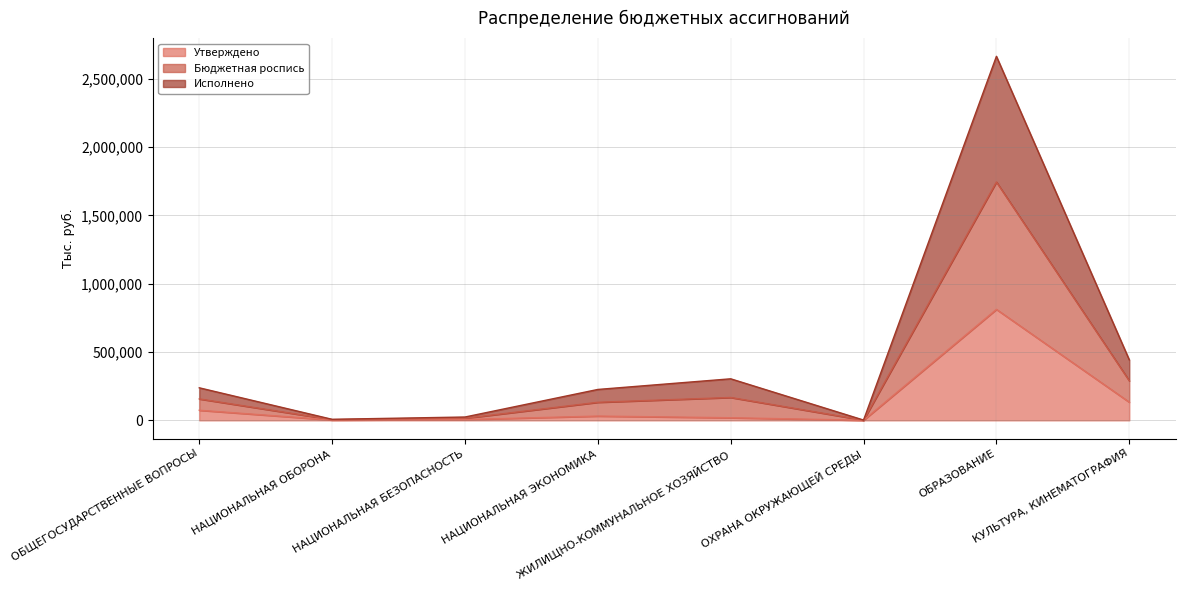

What is the spread (max minus min) of values at НАЦИОНАЛЬНАЯ БЕЗОПАСНОСТЬ?

18517.0